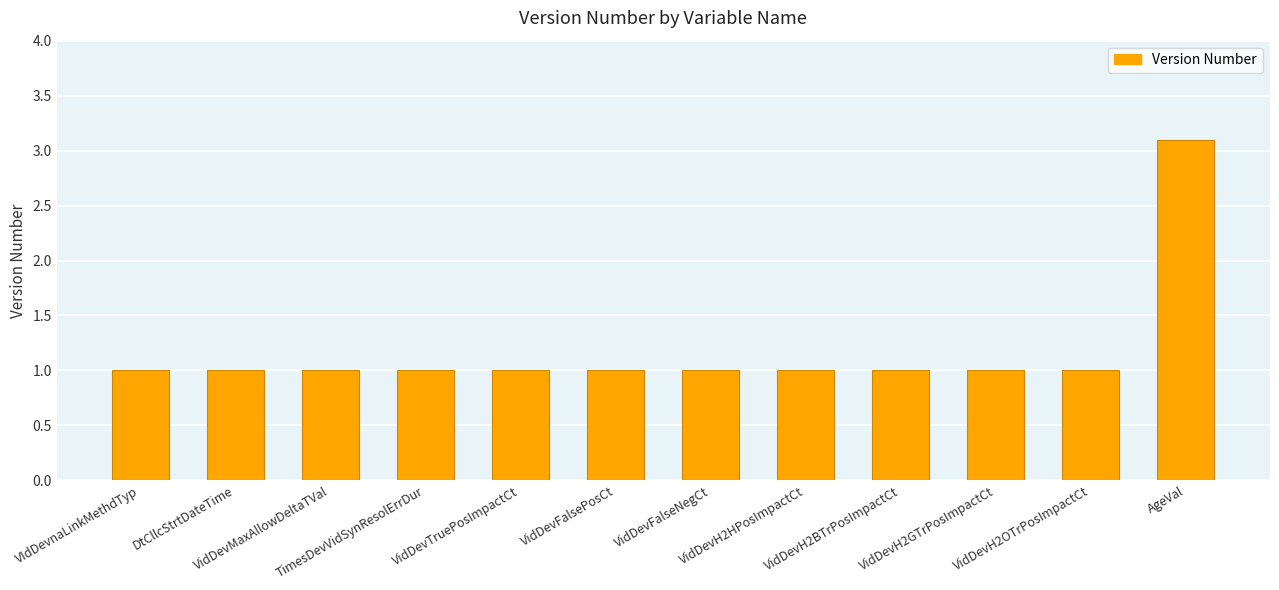

Reading left to right, transcribe all the data shown in this chart.

VIdDevnaLinkMethdTyp=1.0	DtCllcStrtDateTime=1.0	VidDevMaxAllowDeltaTVal=1.0	TimesDevVidSynResolErrDur=1.0	VidDevTruePosImpactCt=1.0	VidDevFalsePosCt=1.0	VidDevFalseNegCt=1.0	VidDevH2HPosImpactCt=1.0	VidDevH2BTrPosImpactCt=1.0	VidDevH2GTrPosImpactCt=1.0	VidDevH2OTrPosImpactCt=1.0	AgeVal=3.1